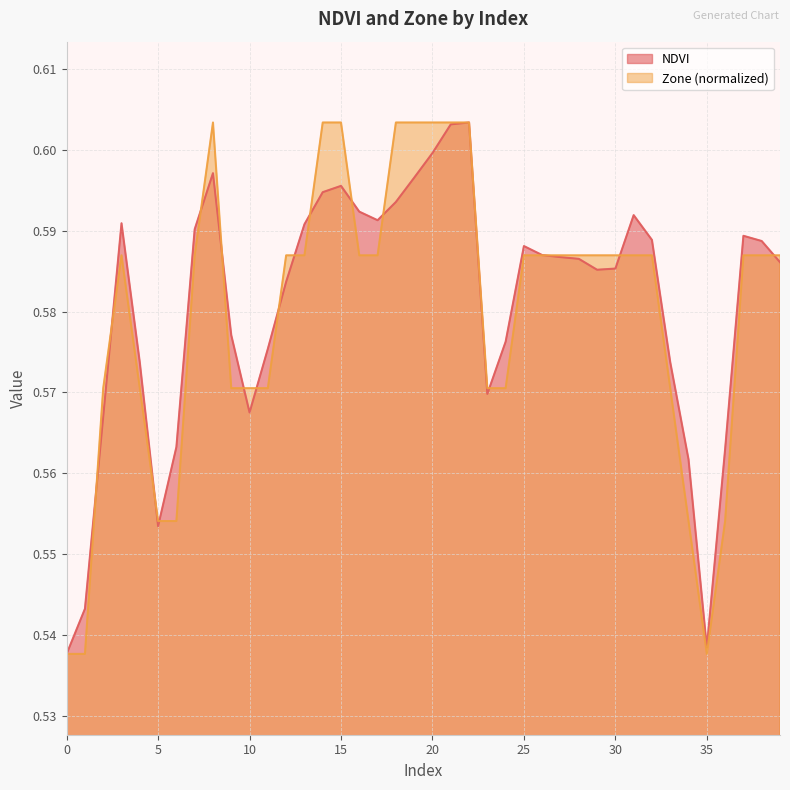

Which series ends up on top after the final intersection of Zone and NDVI?

Zone